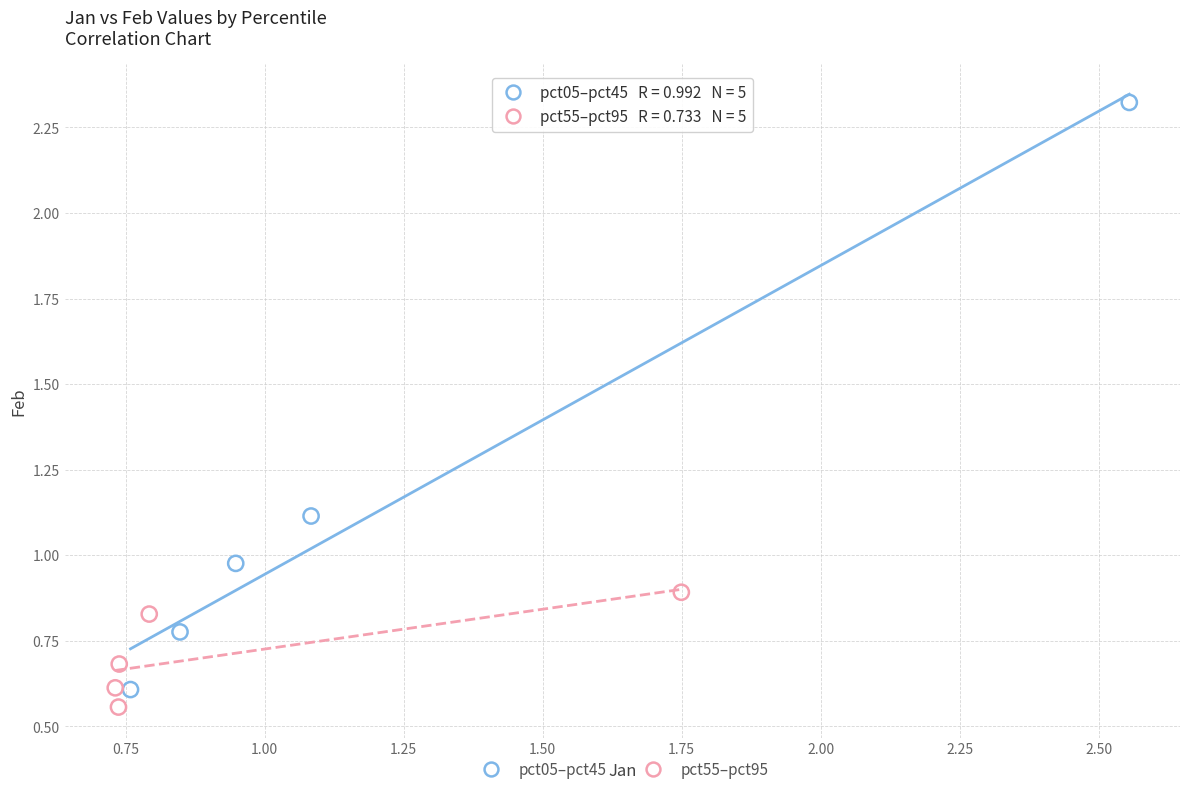

Which series contains the highest Y value?

pct05–pct45